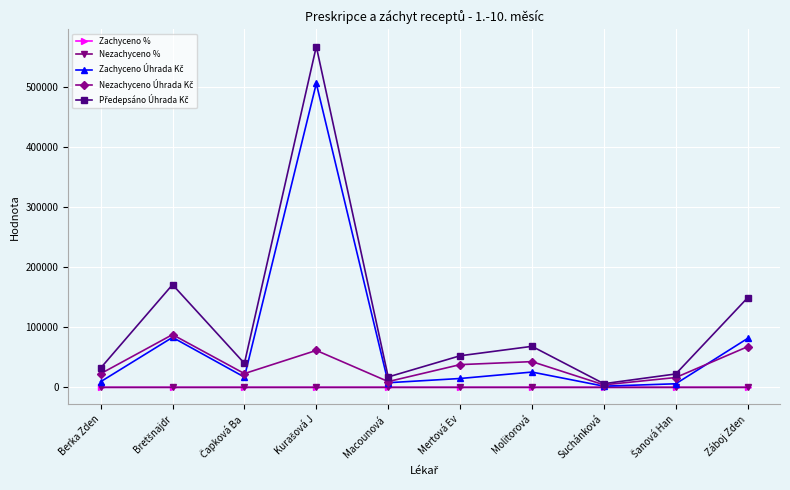

What is the label of the 8th point from the left?

Suchánková